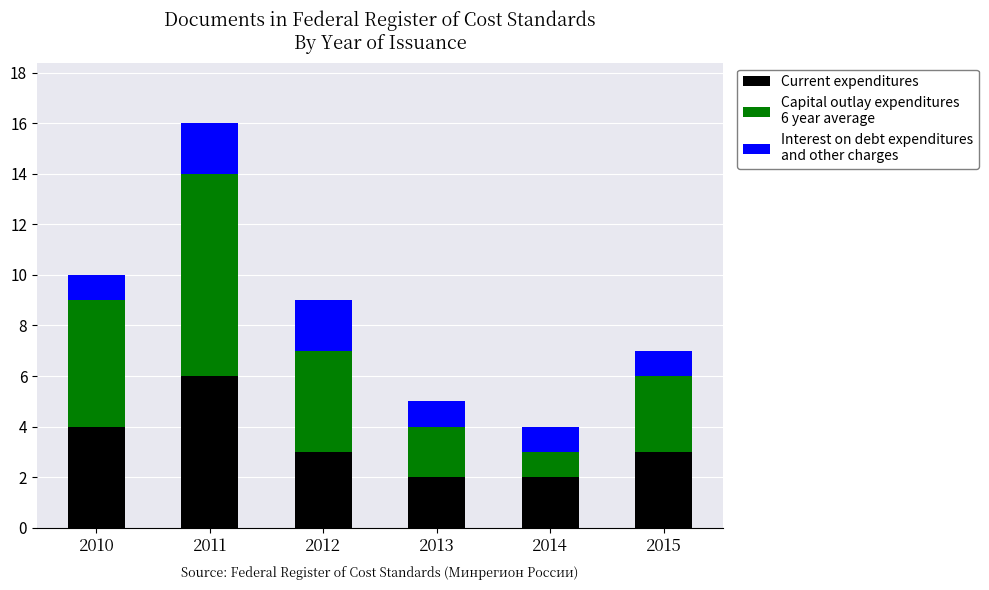

At which category is the sum across all series the highest?

2011